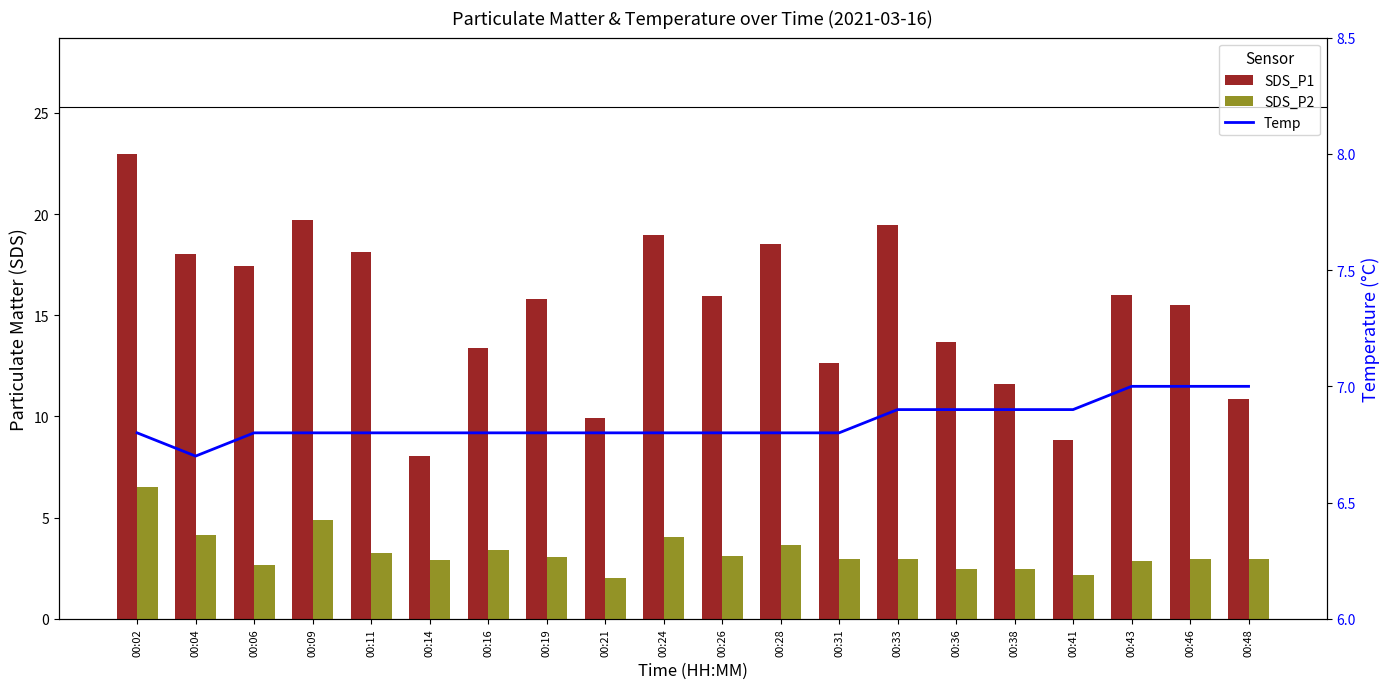

Reading left to right, what are all the values shown in this chart?

SDS_P1: 23.0	18.1	17.4	19.7	18.1	8.1	13.4	15.8	9.9	19.0	15.9	18.5	12.7	19.4	13.7	11.6	8.8	16.0	15.5	10.9
SDS_P2: 6.5	4.1	2.6	4.9	3.2	2.9	3.4	3.1	2.0	4.0	3.1	3.6	3.0	3.0	2.5	2.5	2.1	2.9	3.0	3.0
Temp: 6.8	6.7	6.8	6.8	6.8	6.8	6.8	6.8	6.8	6.8	6.8	6.8	6.8	6.9	6.9	6.9	6.9	7.0	7.0	7.0